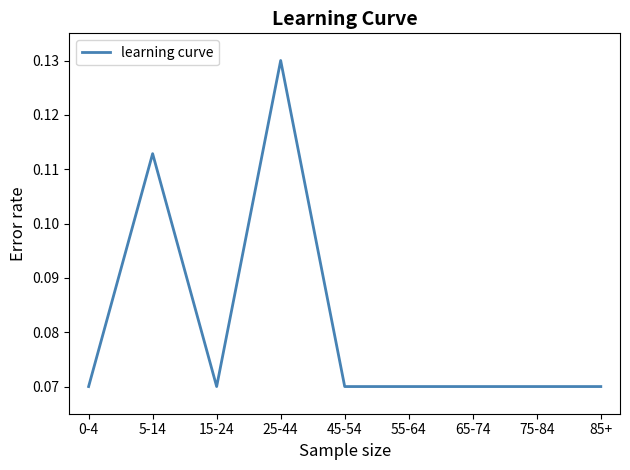

What position from the left is 25-44?

4